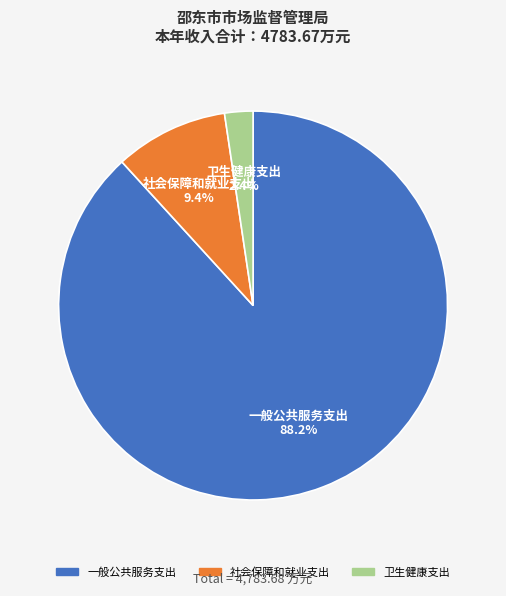

Combined, do 社会保障和就业支出 and 卫生健康支出 account for over 50%?

No